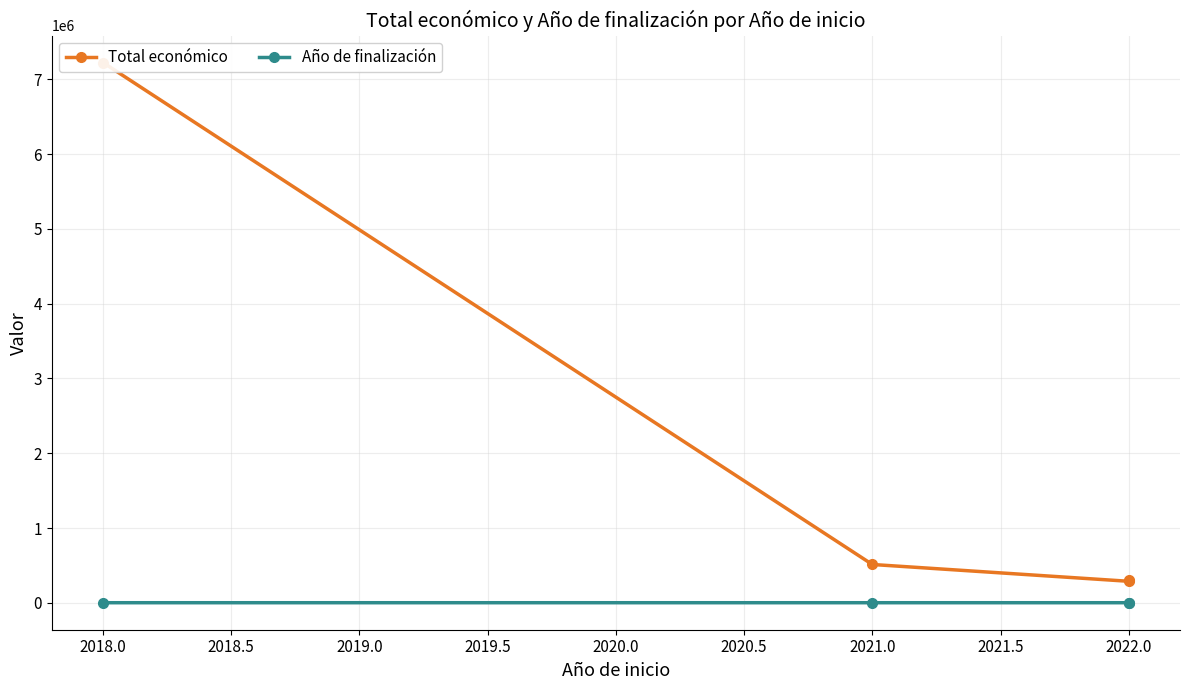

What are all the series names shown in the legend?

Total económico, Año de finalización